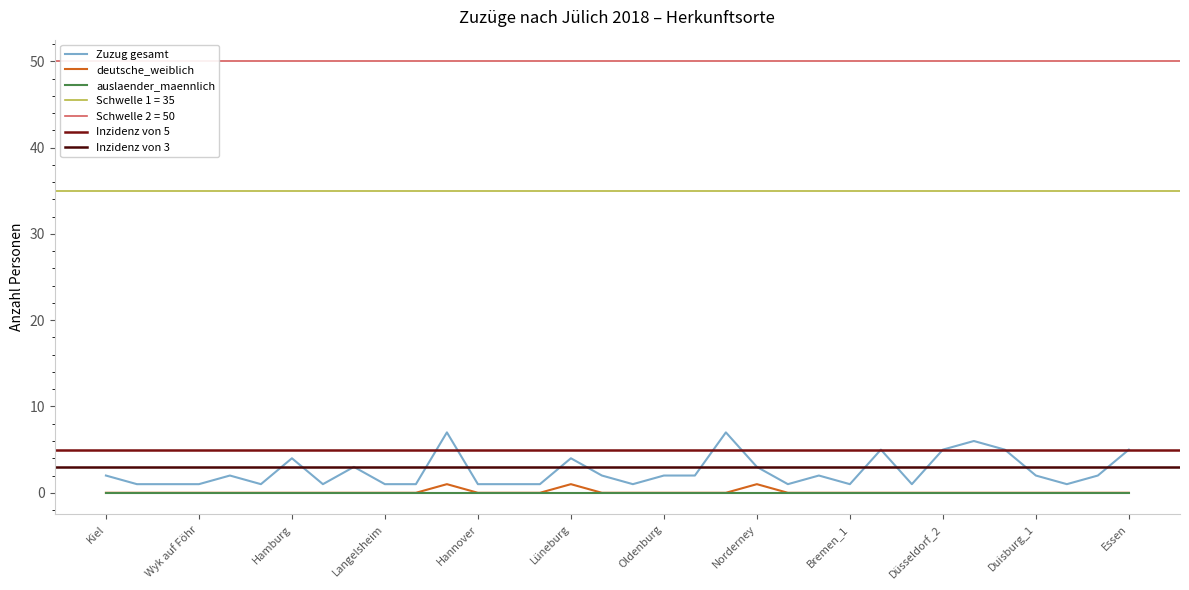

True or false: deutsche_weiblich has a value of 0 at Hannover.

True